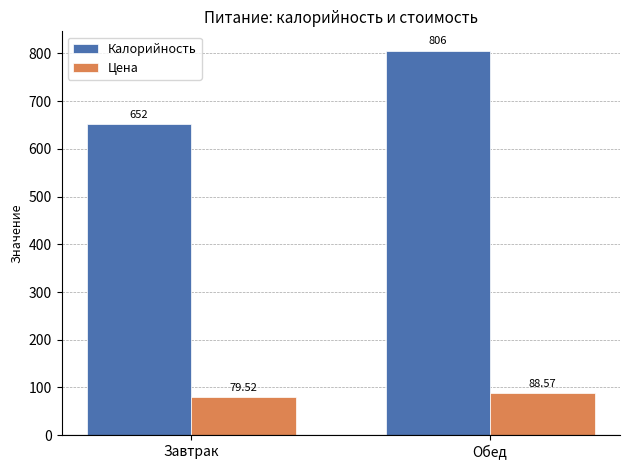

Which category has the lowest value in the Цена series?

Завтрак